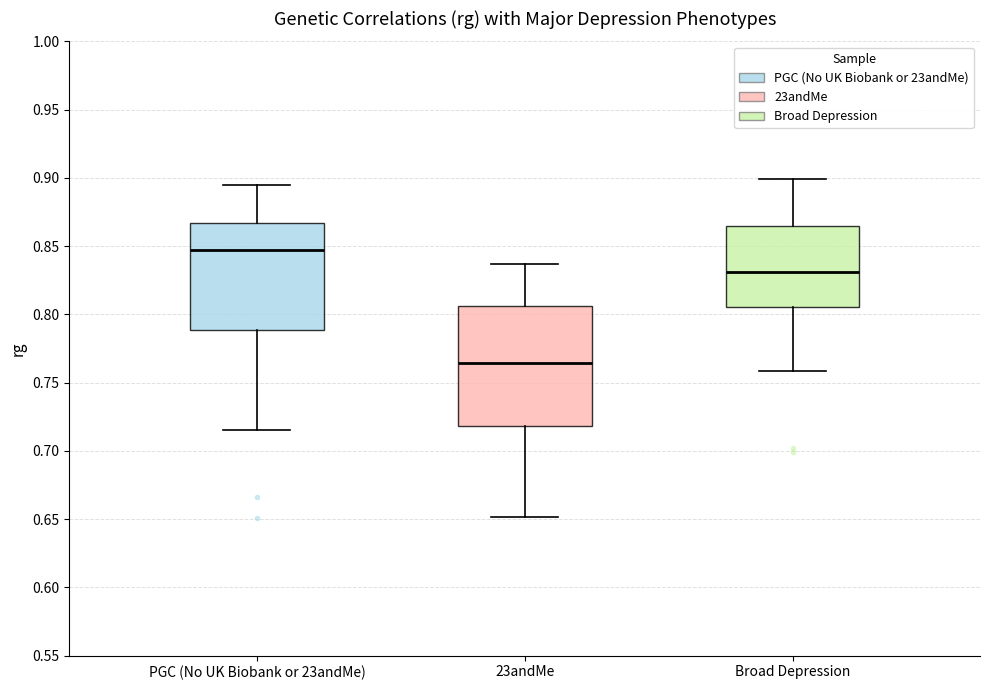

Which box has the lowest median line?

23andMe